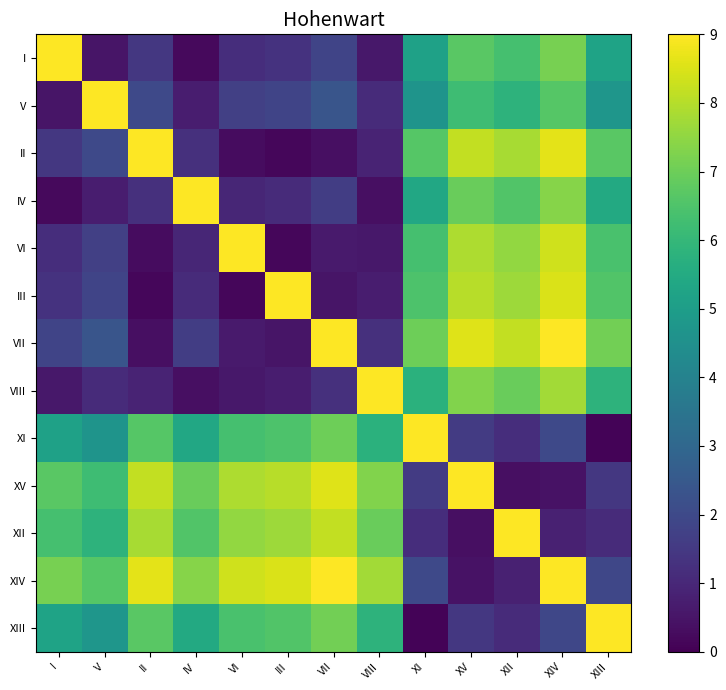

Reading left to right, transcribe all the data shown in this chart.

I: I=9.0	V=0.5	II=1.5	IV=0.2	VI=1.2	III=1.3	VII=1.8	VIII=0.6	XI=5.2	XV=6.7	XII=6.3	XIV=7.2	XIII=5.2
V: I=0.5	V=9.0	II=2.0	IV=0.7	VI=1.7	III=1.8	VII=2.4	VIII=1.1	XI=4.6	XV=6.2	XII=5.8	XIV=6.6	XIII=4.7
II: I=1.5	V=2.0	II=9.0	IV=1.3	VI=0.3	III=0.1	VII=0.4	VIII=0.9	XI=6.6	XV=8.2	XII=7.8	XIV=8.6	XIII=6.7
IV: I=0.2	V=0.7	II=1.3	IV=9.0	VI=1.0	III=1.1	VII=1.6	VIII=0.4	XI=5.4	XV=6.9	XII=6.6	XIV=7.4	XIII=5.5
VI: I=1.2	V=1.7	II=0.3	IV=1.0	VI=9.0	III=0.1	VII=0.7	VIII=0.6	XI=6.3	XV=7.9	XII=7.5	XIV=8.3	XIII=6.4
III: I=1.3	V=1.8	II=0.1	IV=1.1	VI=0.1	III=9.0	VII=0.5	VIII=0.7	XI=6.5	XV=8.0	XII=7.7	XIV=8.5	XIII=6.6
VII: I=1.8	V=2.4	II=0.4	IV=1.6	VI=0.7	III=0.5	VII=9.0	VIII=1.3	XI=7.0	XV=8.6	XII=8.2	XIV=9.0	XIII=7.1
VIII: I=0.6	V=1.1	II=0.9	IV=0.4	VI=0.6	III=0.7	VII=1.3	VIII=9.0	XI=5.8	XV=7.3	XII=6.9	XIV=7.7	XIII=5.8
XI: I=5.2	V=4.6	II=6.6	IV=5.4	VI=6.3	III=6.5	VII=7.0	VIII=5.8	XI=9.0	XV=1.5	XII=1.2	XIV=2.0	XIII=0.1
XV: I=6.7	V=6.2	II=8.2	IV=6.9	VI=7.9	III=8.0	VII=8.6	VIII=7.3	XI=1.5	XV=9.0	XII=0.4	XIV=0.4	XIII=1.5
XII: I=6.3	V=5.8	II=7.8	IV=6.6	VI=7.5	III=7.7	VII=8.2	VIII=6.9	XI=1.2	XV=0.4	XII=9.0	XIV=0.8	XIII=1.1
XIV: I=7.2	V=6.6	II=8.6	IV=7.4	VI=8.3	III=8.5	VII=9.0	VIII=7.7	XI=2.0	XV=0.4	XII=0.8	XIV=9.0	XIII=1.9
XIII: I=5.2	V=4.7	II=6.7	IV=5.5	VI=6.4	III=6.6	VII=7.1	VIII=5.8	XI=0.1	XV=1.5	XII=1.1	XIV=1.9	XIII=9.0